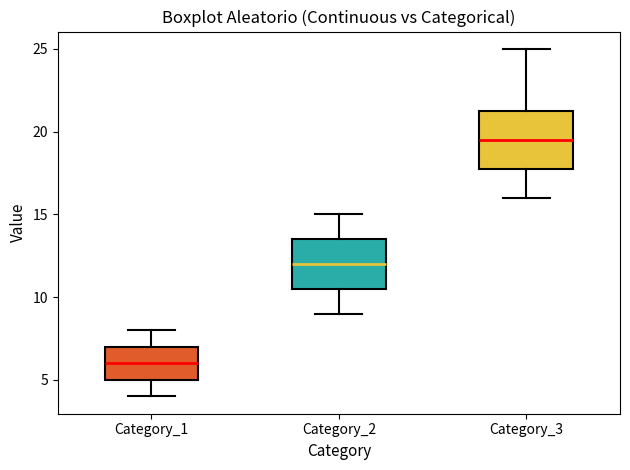

Where is the upper edge of the box for Category_2 on the y-axis? The values are not printed on the chart, so give them approximately, as read against the axis.

13.5